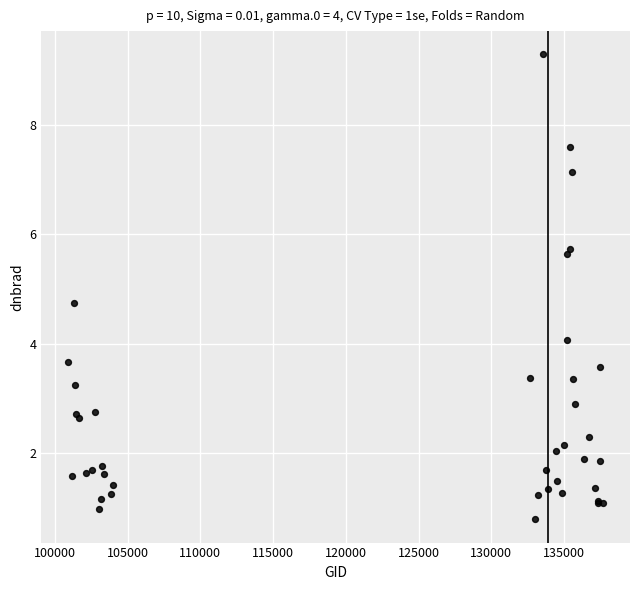

What Y value in the scatter plot is closest to 5?

4.8